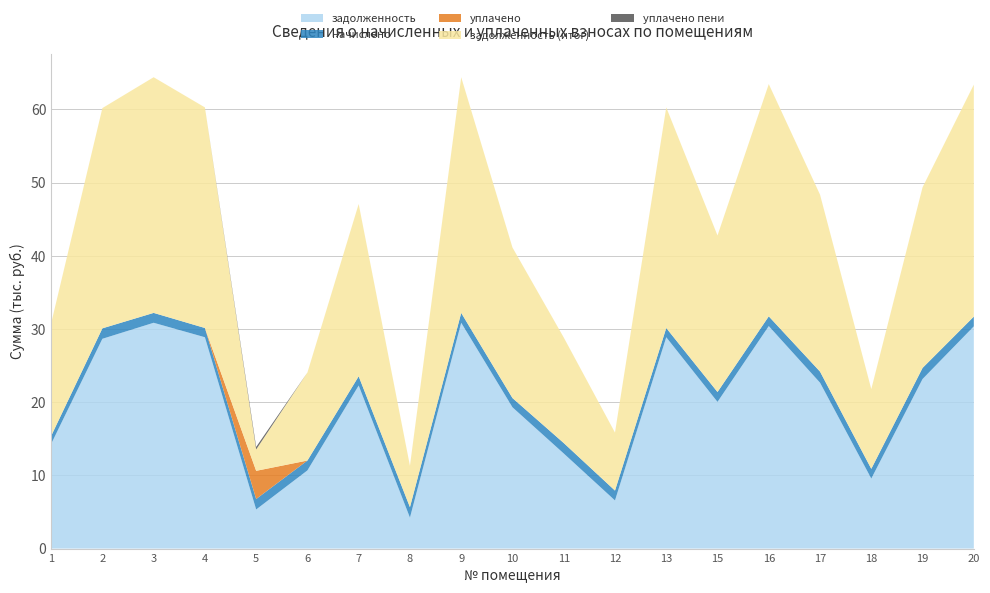

Reading left to right, transcribe all the data shown in this chart.

задолженность: 1=14292.1	2=28658.5	3=30847.0	4=28871.0	5=5342.8	6=10679.1	7=22274.3	8=4228.6	9=30847.0	10=19302.4	11=12993.1	12=6575.4	13=28871.0	15=20039.0	16=30396.5	17=22663.8	18=9564.2	19=23163.8	20=30358.0
начислено: 1=1084.8	2=1428.0	3=1348.8	4=1262.4	5=1428.0	6=1348.8	7=1262.4	8=1428.0	9=1348.8	10=1262.4	11=1428.0	12=1348.8	13=1262.4	15=1348.8	16=1329.6	17=1512.0	18=1329.6	19=1512.0	20=1329.6
уплачено: 1=0.0	2=0.0	3=0.0	4=0.0	5=3851.8	6=0.0	7=0.0	8=0.0	9=0.0	10=0.0	11=0.0	12=0.0	13=0.0	15=0.0	16=0.0	17=0.0	18=0.0	19=0.0	20=0.0
задолженность (итог): 1=15376.9	2=30086.5	3=32195.8	4=30133.4	5=2919.0	6=12027.9	7=23536.7	8=5656.6	9=32195.8	10=20564.8	11=14421.1	12=7924.2	13=30133.4	15=21387.8	16=31726.1	17=24175.8	18=10893.8	19=24675.8	20=31687.6
уплачено пени: 1=0.0	2=0.0	3=0.0	4=0.0	5=341.3	6=0.0	7=0.0	8=0.0	9=0.0	10=0.0	11=0.0	12=0.0	13=0.0	15=0.0	16=0.0	17=0.0	18=0.0	19=0.0	20=0.0